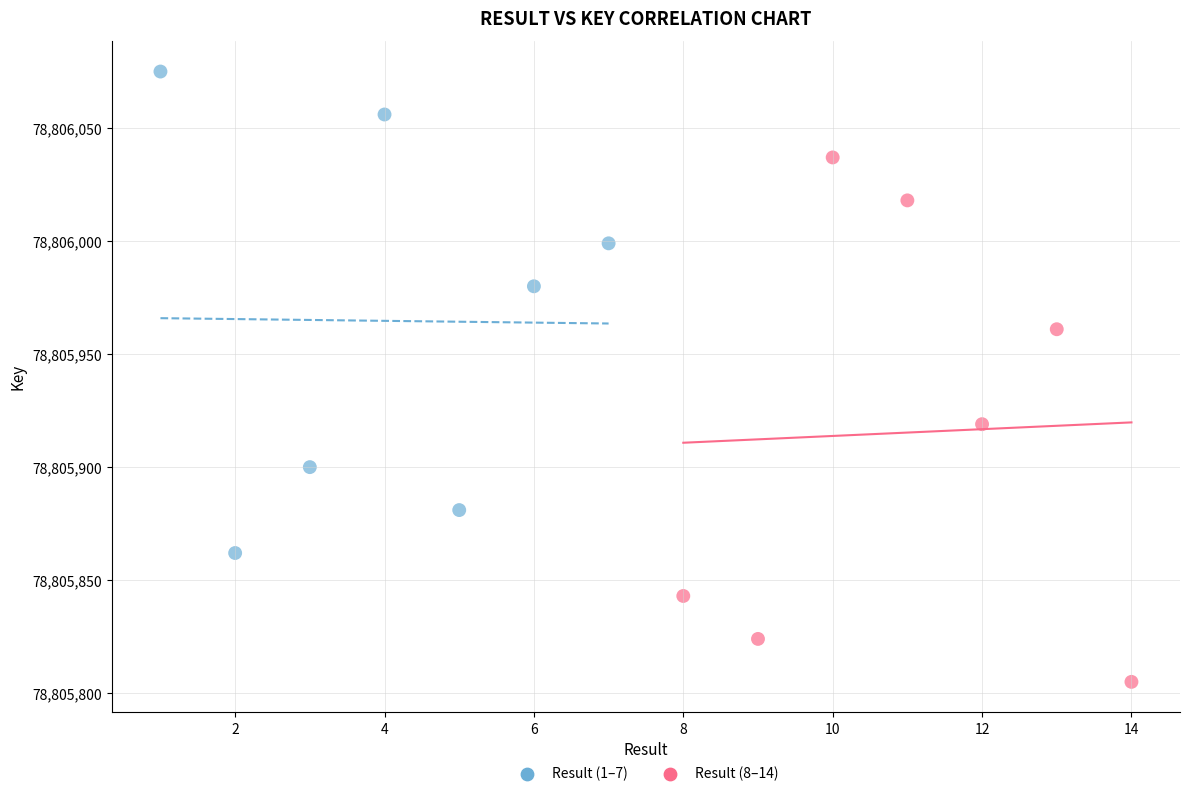

Which series reaches the maximum Y coordinate?

Result (1–7)